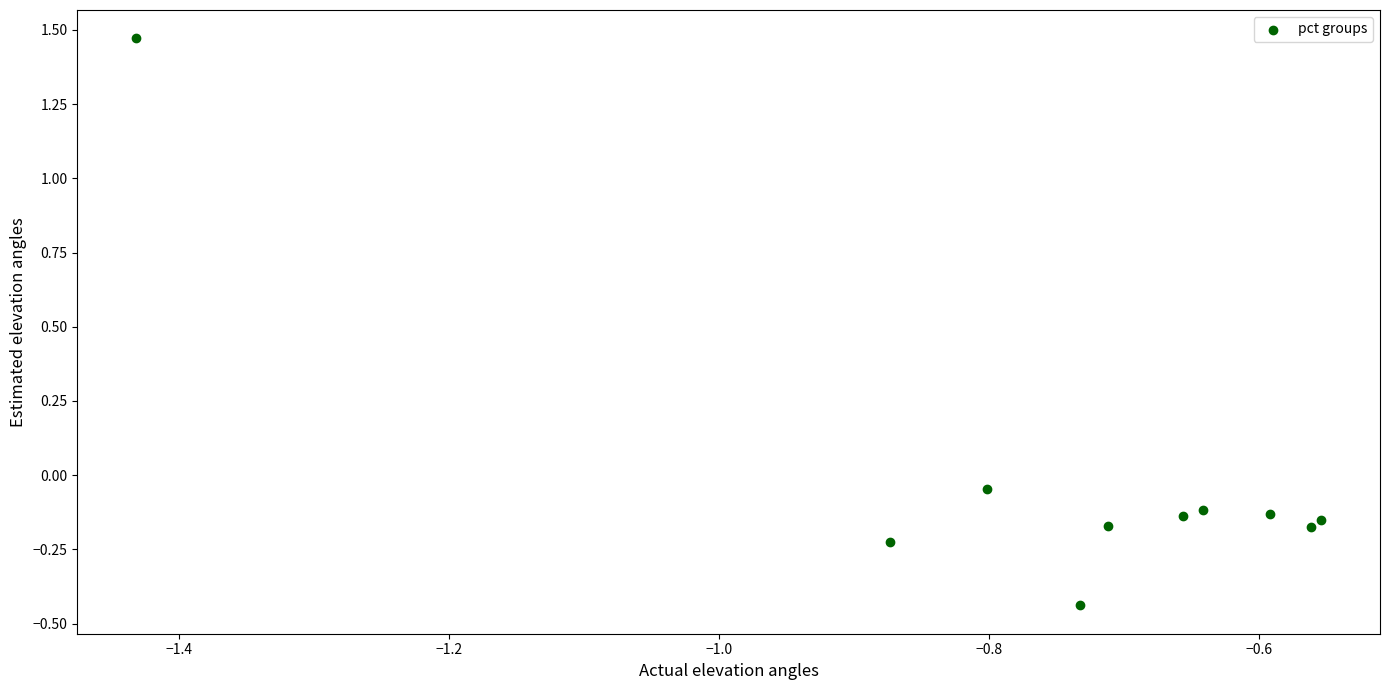

What is the average X value?

-0.8